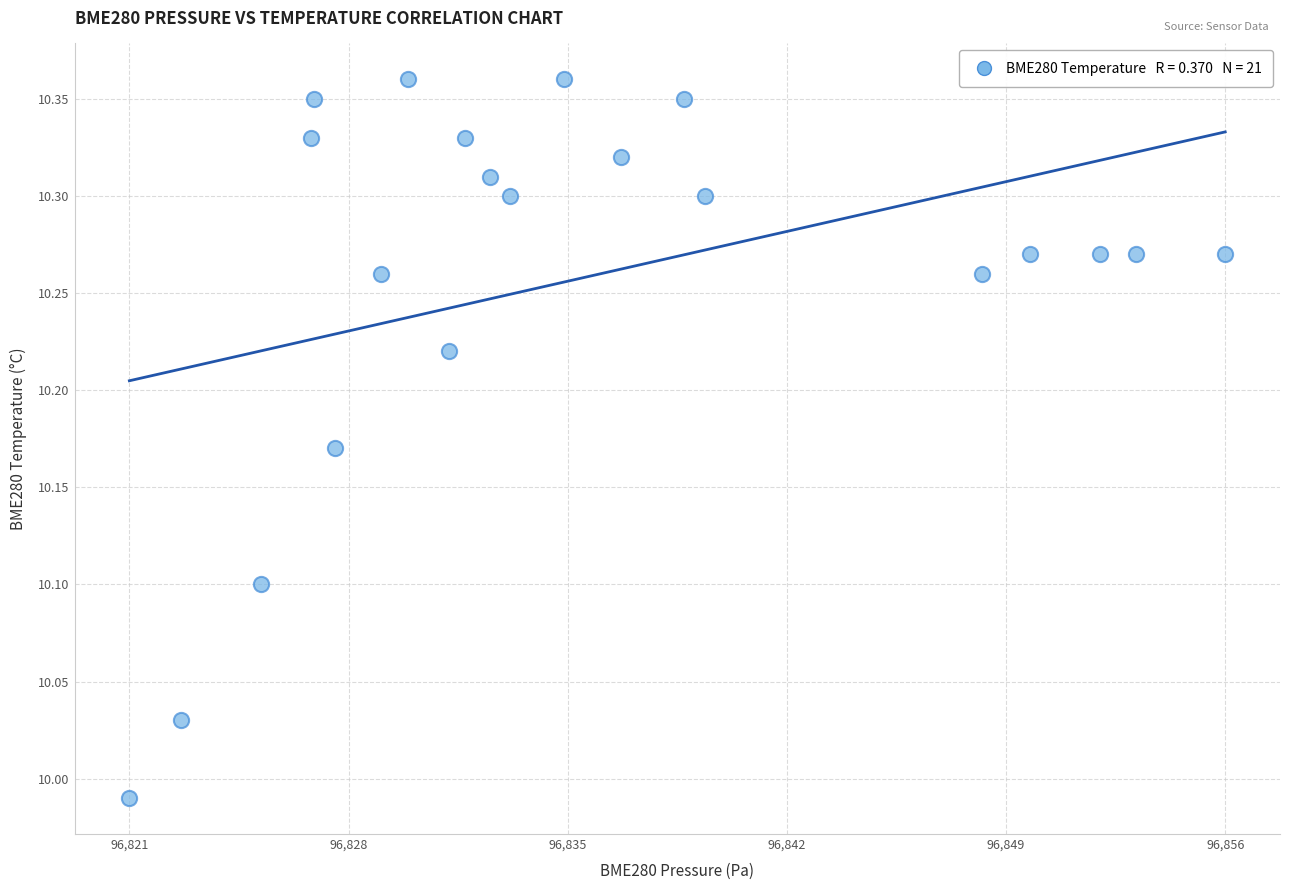

What is the range of Y values (max minus min)?

0.4